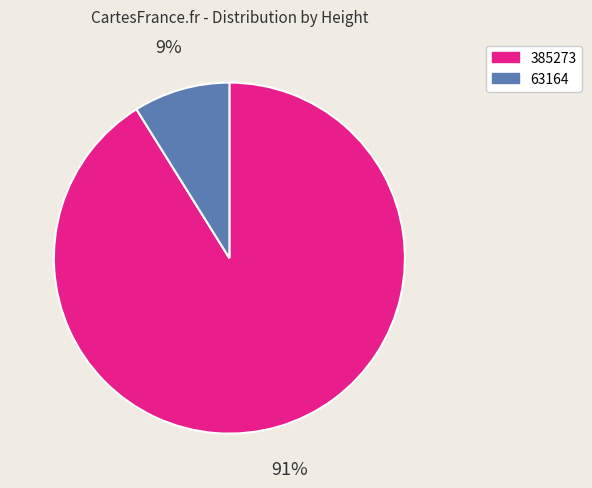

To the nearest percent, what percentage of the pie is 385273?

91%